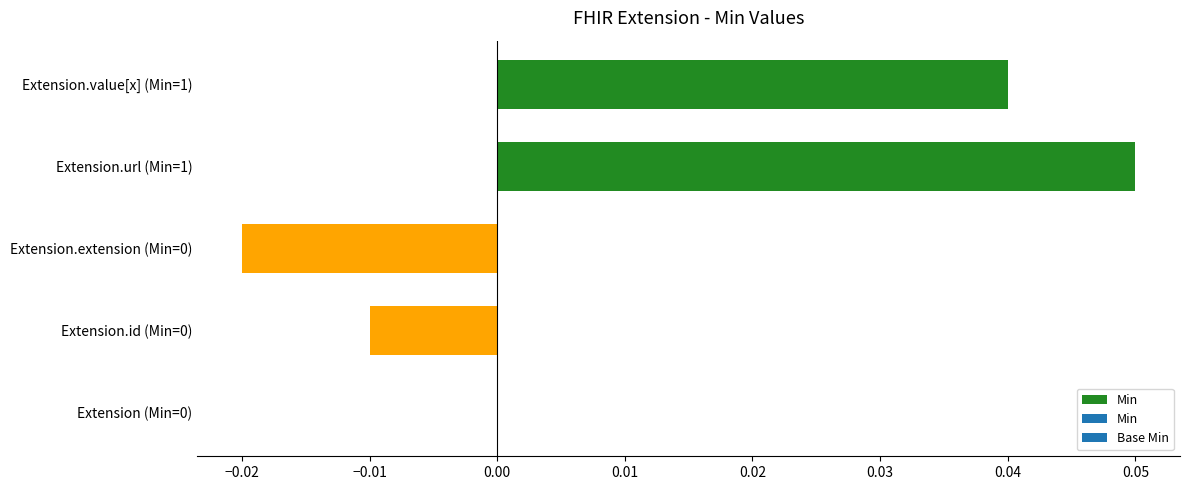

The chart shows a value of -0.0 at Extension.id (Min=0). True or false?

True